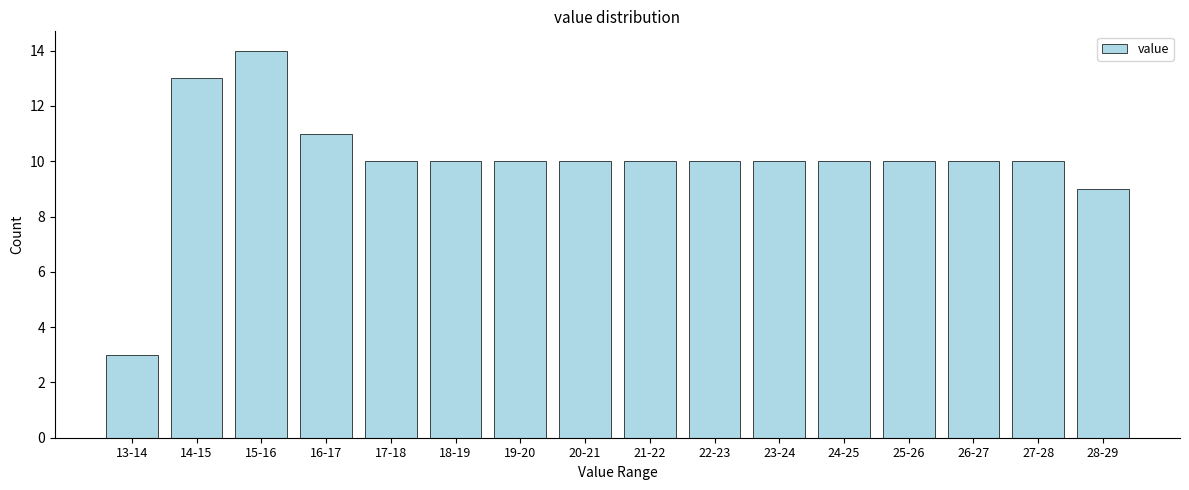

Reading left to right, extract all data points from this chart.

3	13	14	11	10	10	10	10	10	10	10	10	10	10	10	9